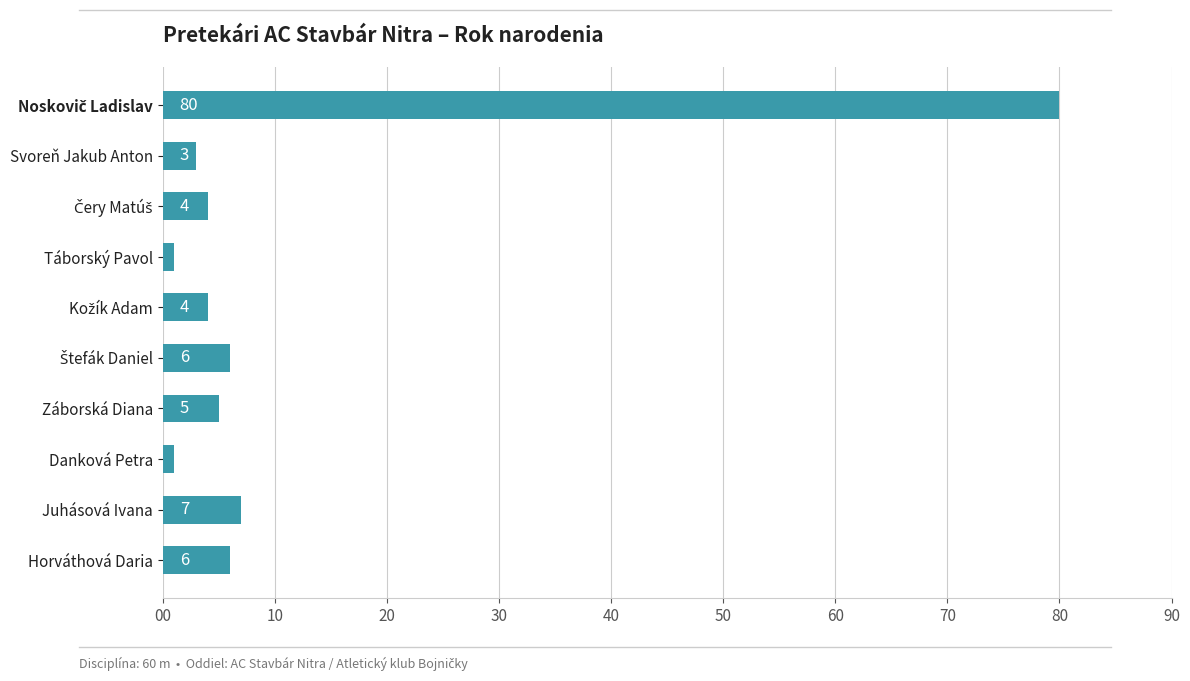

What is the greatest value displayed?

80